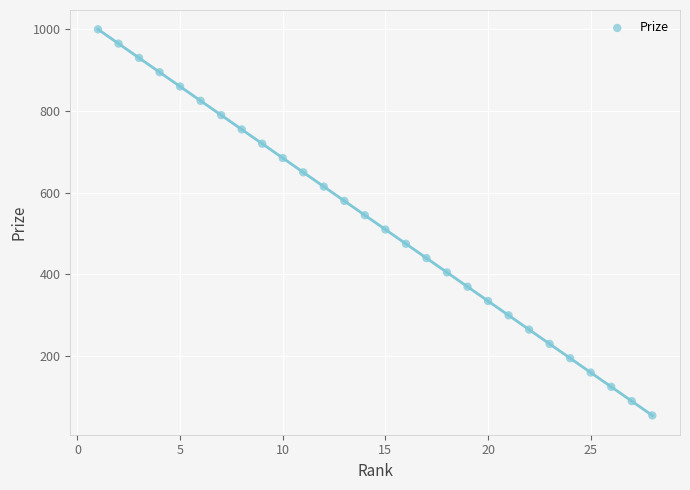

What is the range of X values (max minus min)?

27